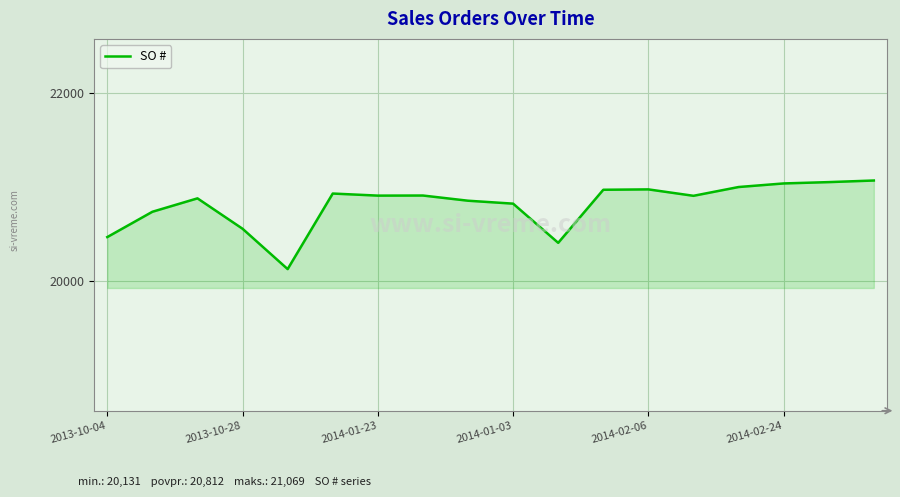

What is the minimum value shown in the chart?

20131